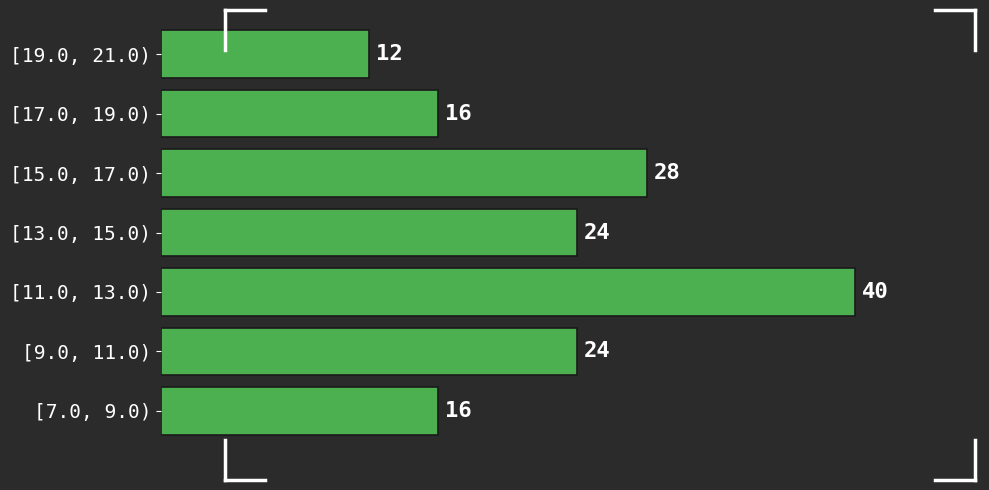

Reading bottom to top, extract all data points from this chart.

16	24	40	24	28	16	12